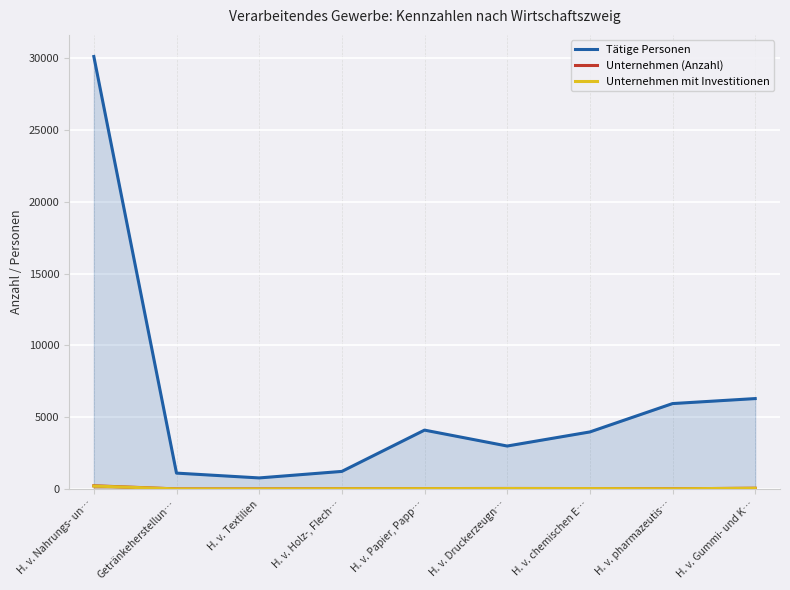

What is the lowest value of the Unternehmen mit Investitionen series?

8